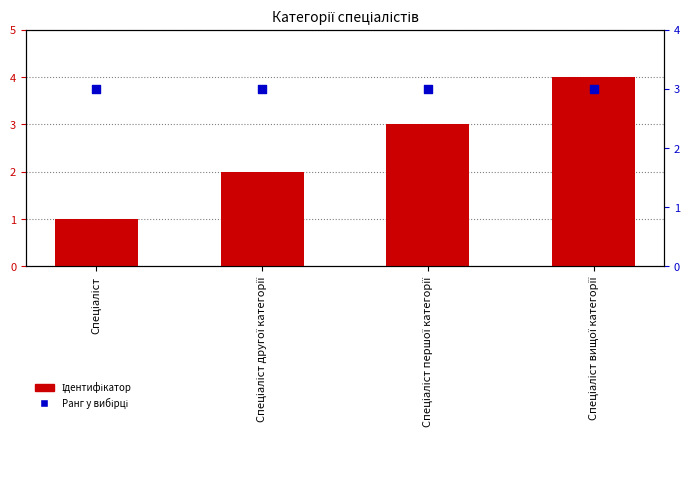

At which category is the sum across all series the highest?

Спеціаліст вищої категорії